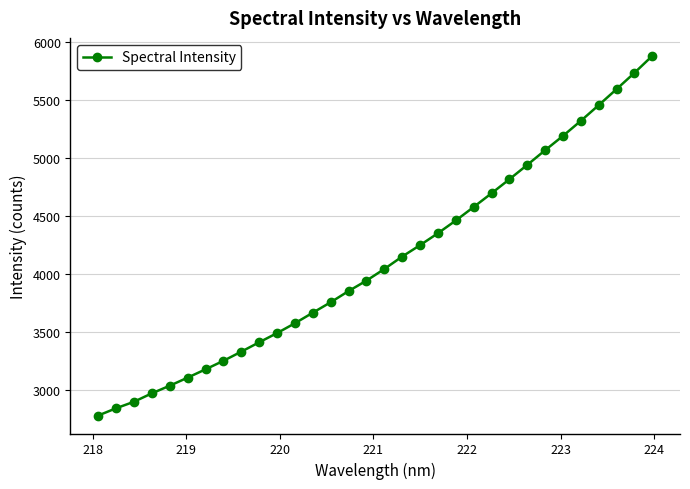

Reading left to right, list all the values displayed in this chart.

2781.3	2844.0	2900.0	2972.8	3038.3	3108.0	3179.5	3253.0	3331.9	3412.7	3491.9	3576.9	3667.8	3757.9	3854.2	3944.1	4044.5	4151.7	4250.0	4352.7	4462.5	4578.9	4697.0	4818.0	4941.8	5068.2	5191.7	5321.5	5456.8	5594.6	5734.9	5881.2